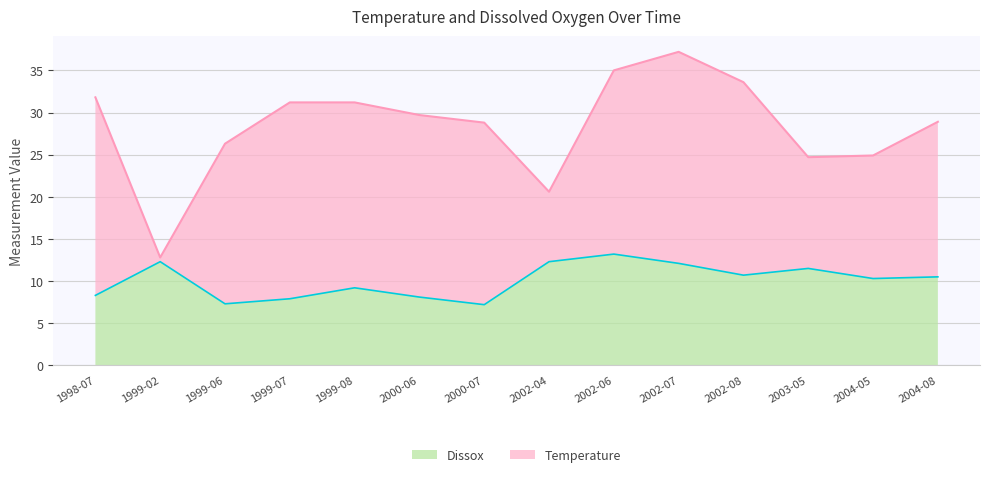

What are all the series names shown in the legend?

Dissox, Temperature